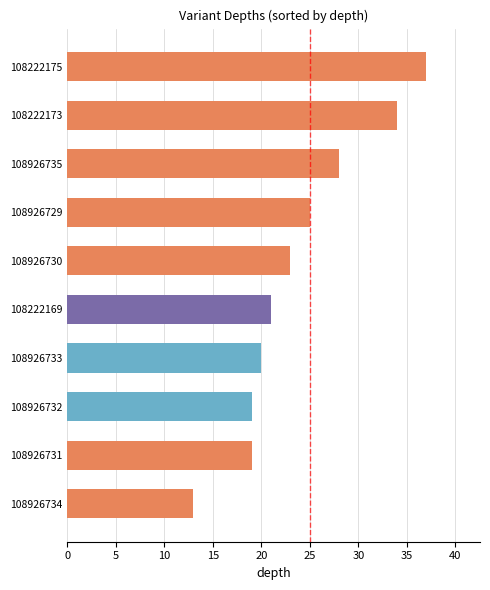

Read the value at 108926734, to the nearest 5.

15